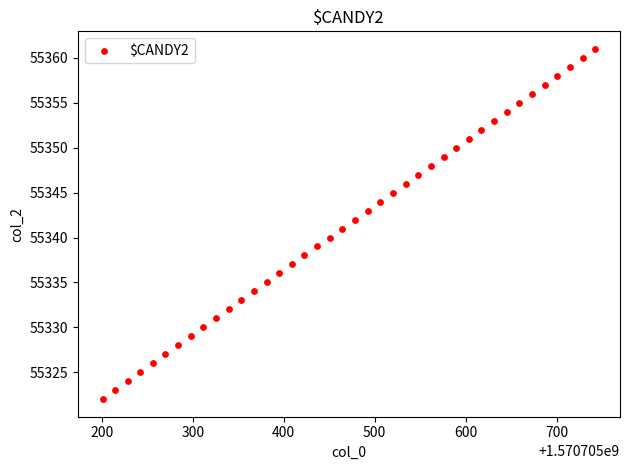

What is the range of Y values (max minus min)?

39